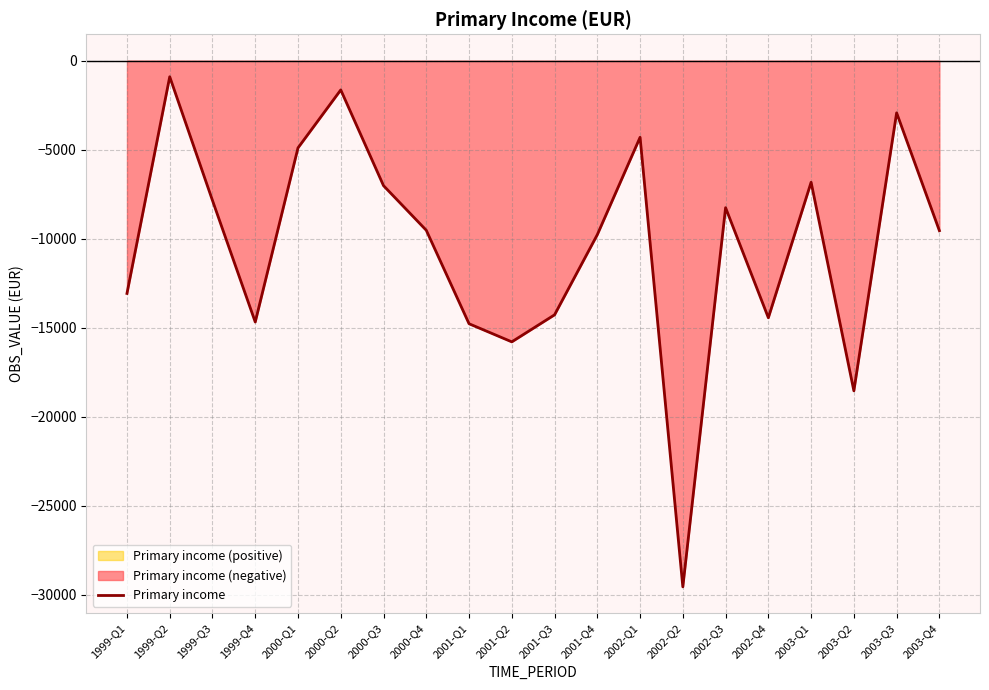

What is the sum of all values?

-208709.2